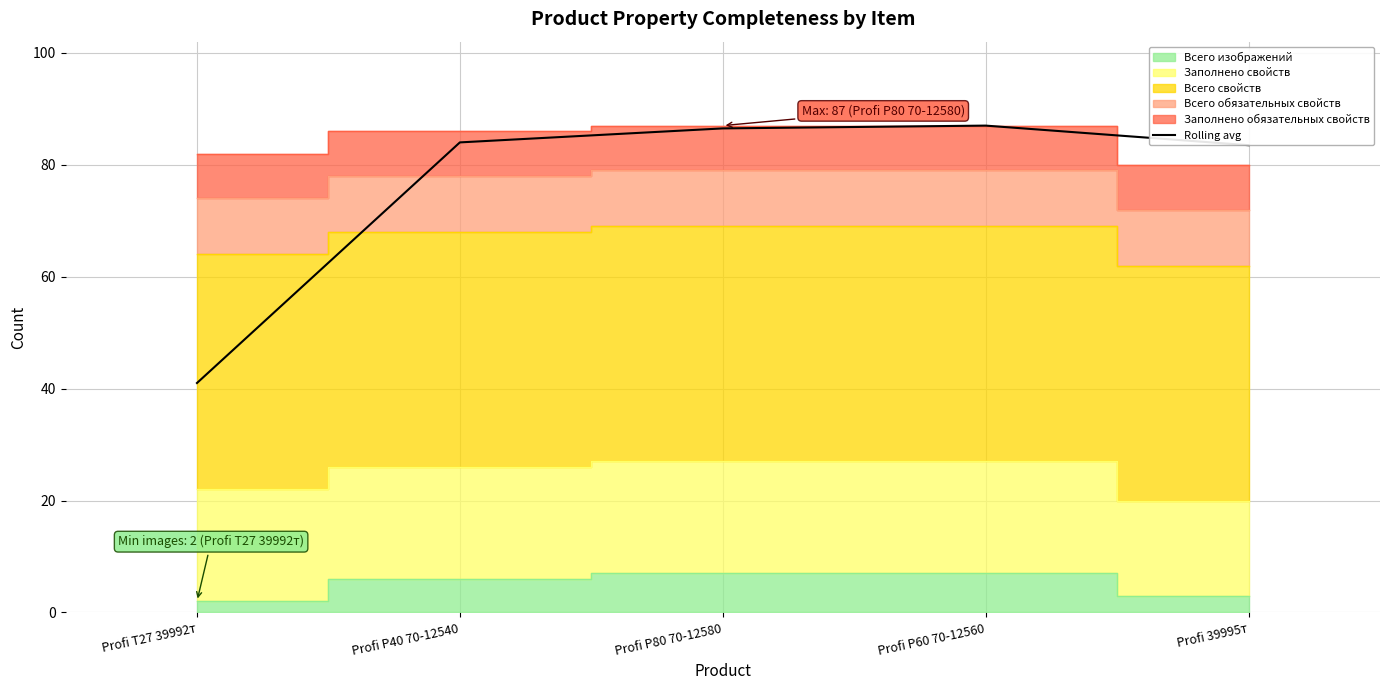

Which label corresponds to the smallest value in the chart?

Profi T27 39992т